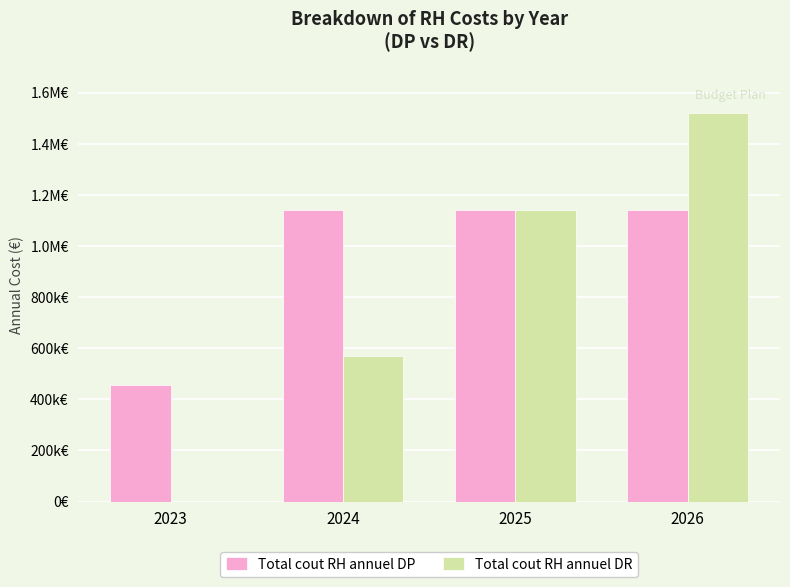

Which category has the highest value in the Total cout RH annuel DR series?

2026